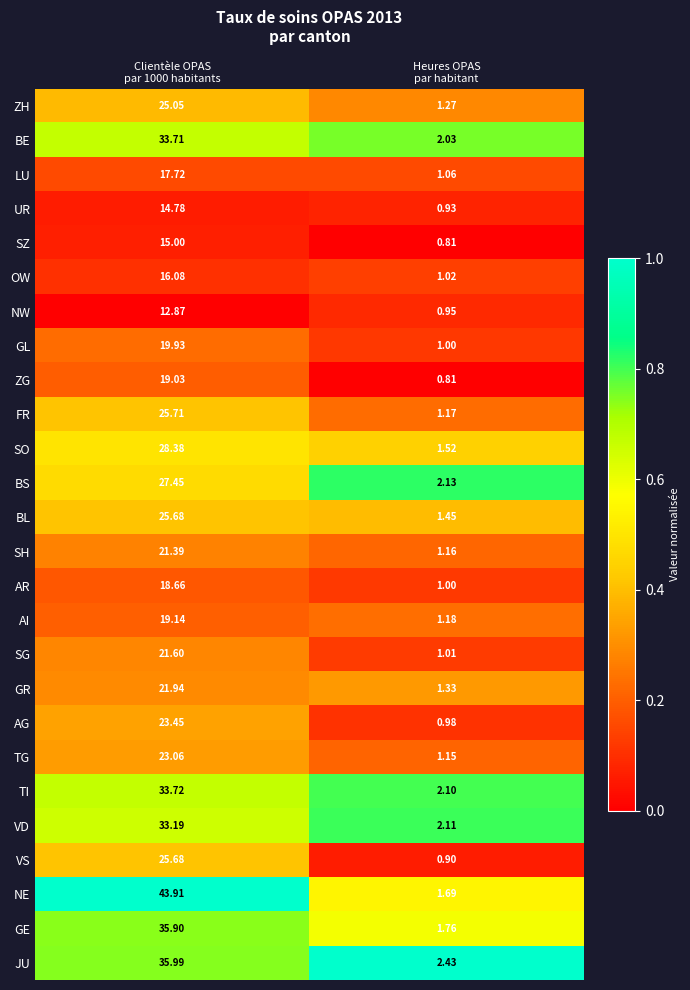

What is the total value across all series at Clientèle OPAS
par 1000 habitants?

639.0